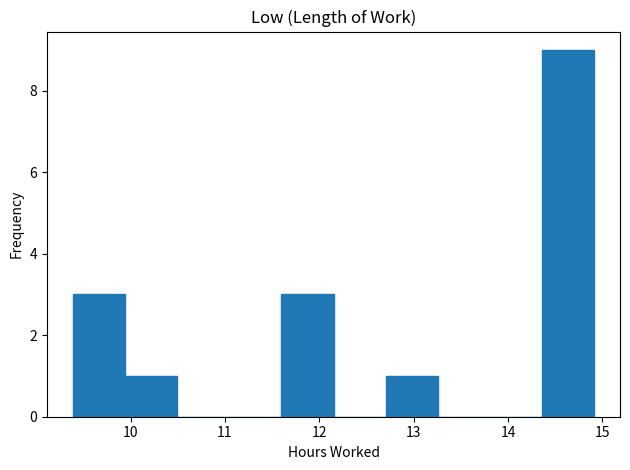

Reading left to right, transcribe this chart: for each bar, give the range it covers on the x-axis and its height. Neither the bar edges nor the heights are printed on the chart, so give them approximately, as read against the axes.

9.4 to 9.9: 3
9.9 to 10.5: 1
10.5 to 11.0: 0
11.0 to 11.6: 0
11.6 to 12.2: 3
12.2 to 12.7: 0
12.7 to 13.3: 1
13.3 to 13.8: 0
13.8 to 14.4: 0
14.4 to 14.9: 9